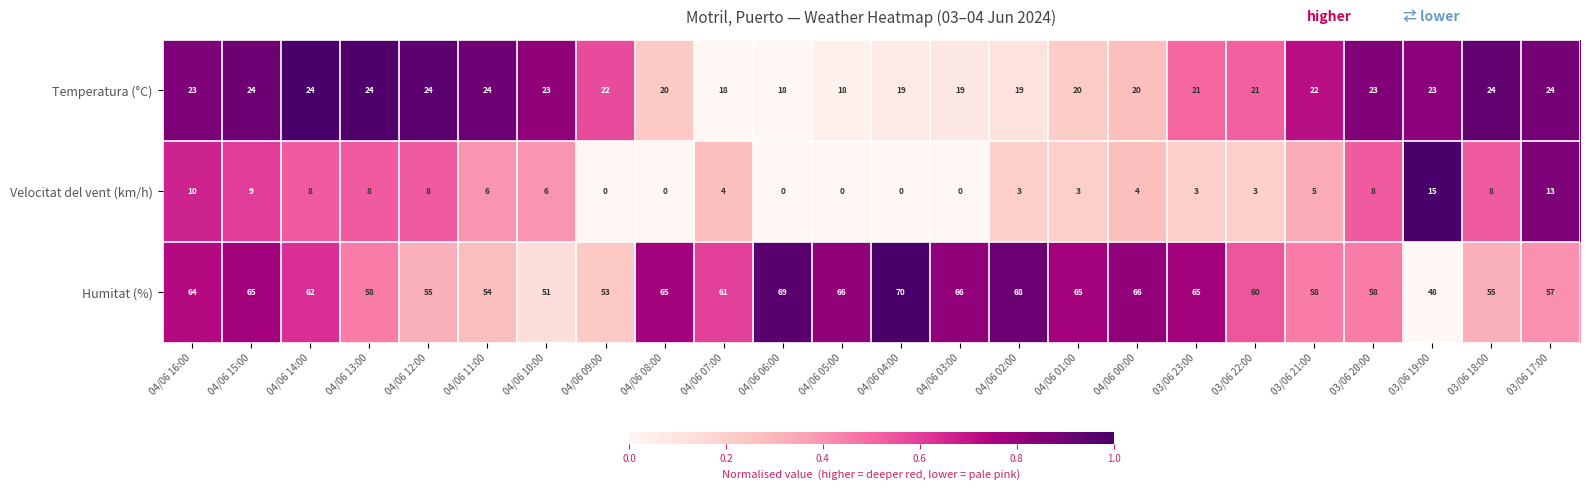

Between 04/06 15:00 and 04/06 01:00, which series saw the biggest shift?

Velocitat del vent (km/h)